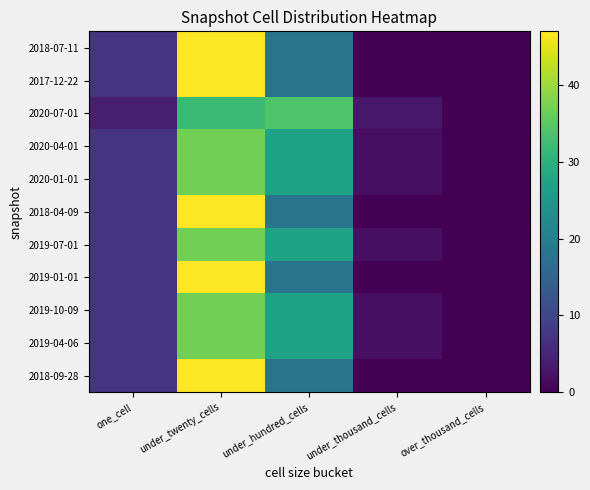

Which series has the widest spread of values?

2018-07-11